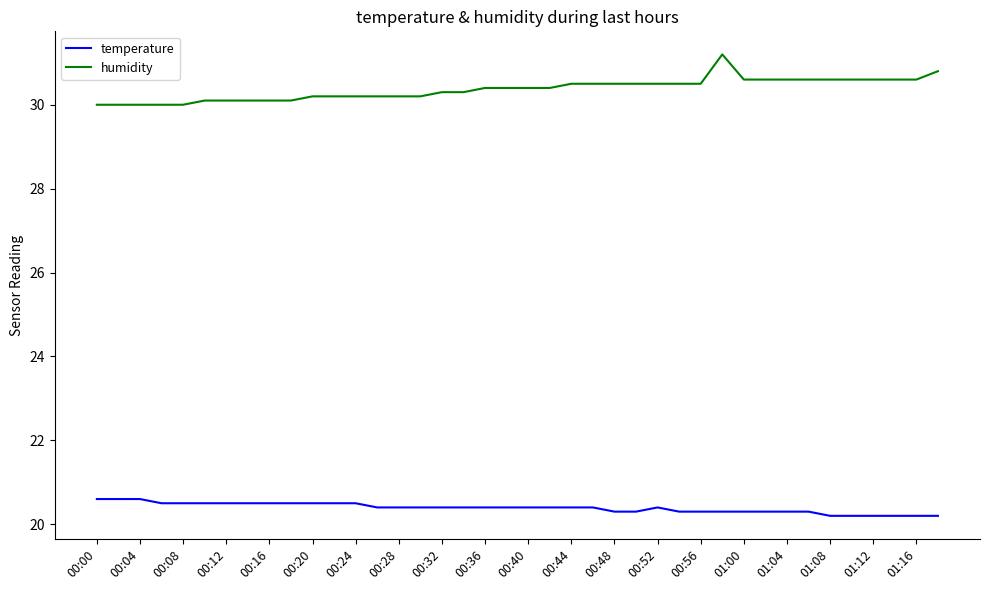

True or false: temperature and humidity cross at least once.

False